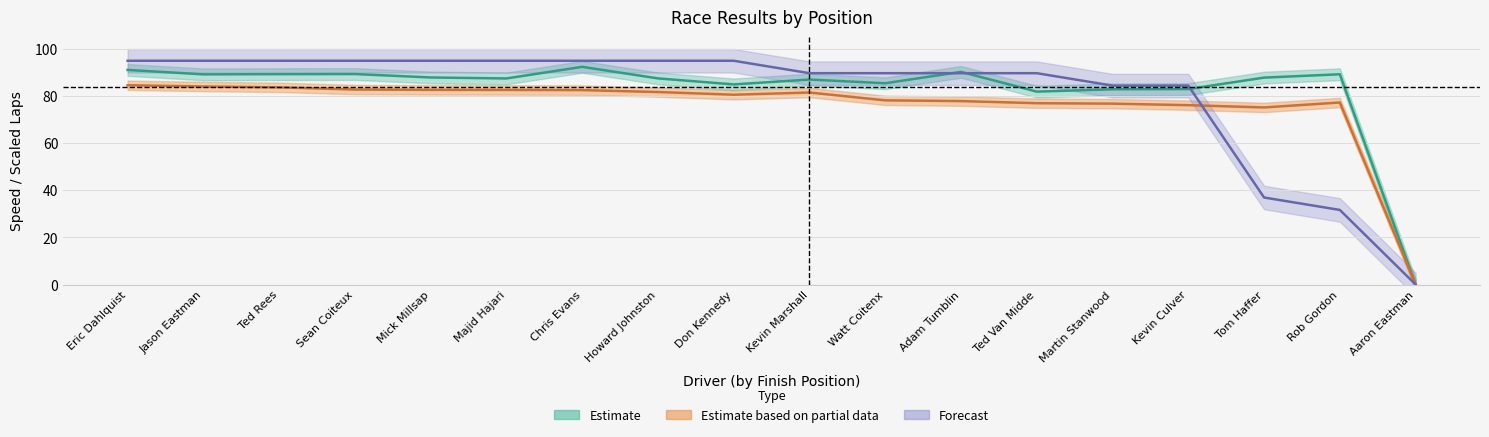

True or false: Best Speed and Total Laps cross at least once.

True